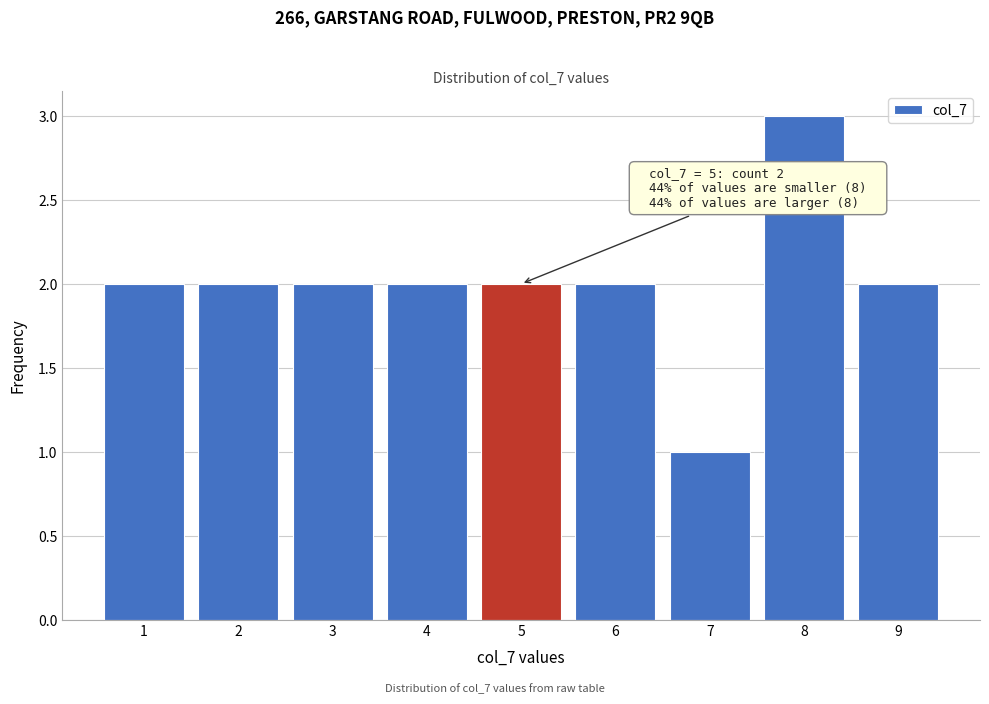

Which range on the x-axis has the tallest bar?

7.5 to 8.5